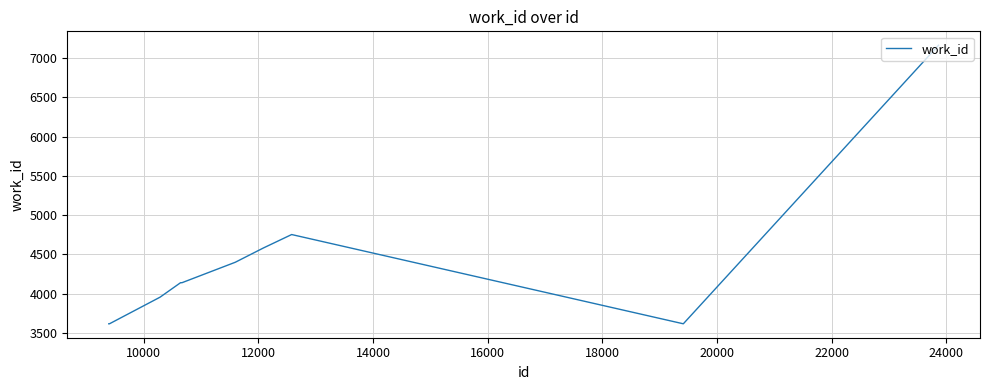

What is the difference between the maximum and minimum values?

3545